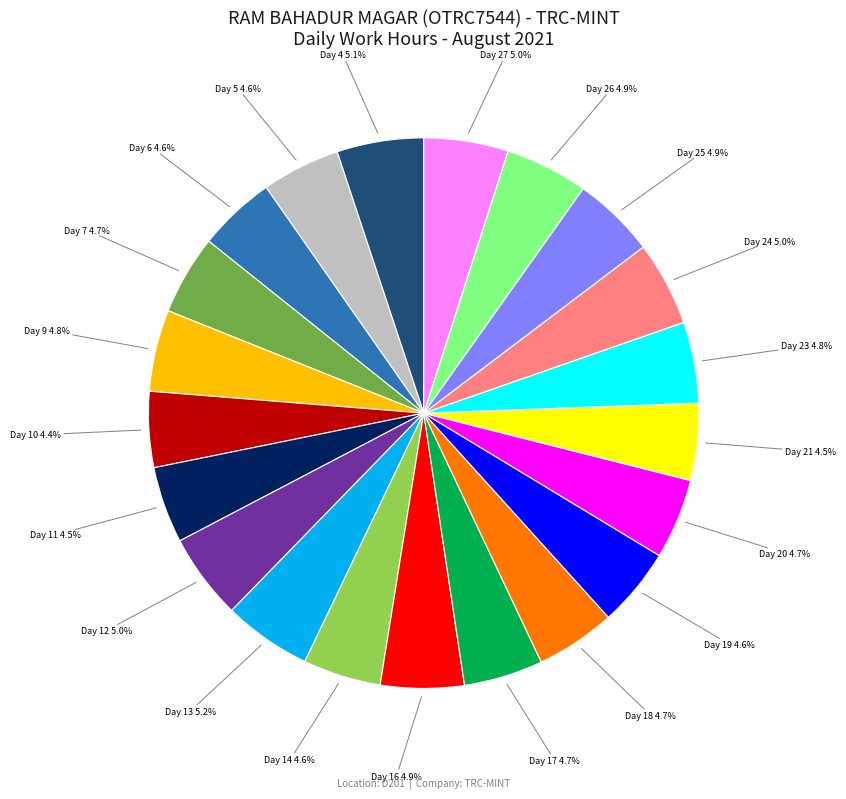

Is there any slice that represents more than half of the pie?

No